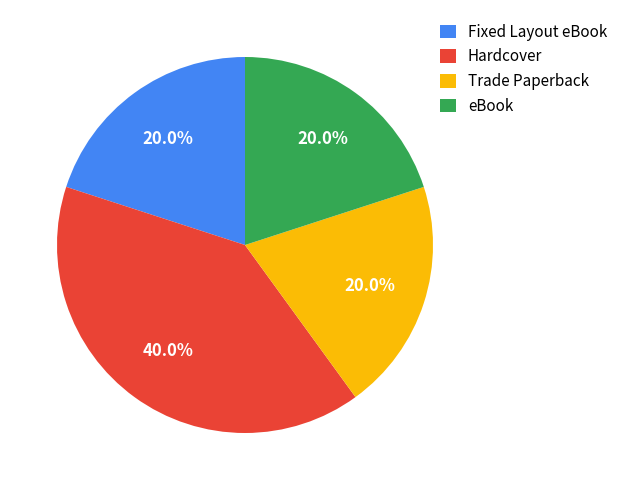

Approximately how many times larger is the value at Fixed Layout eBook compared to eBook?

1.0